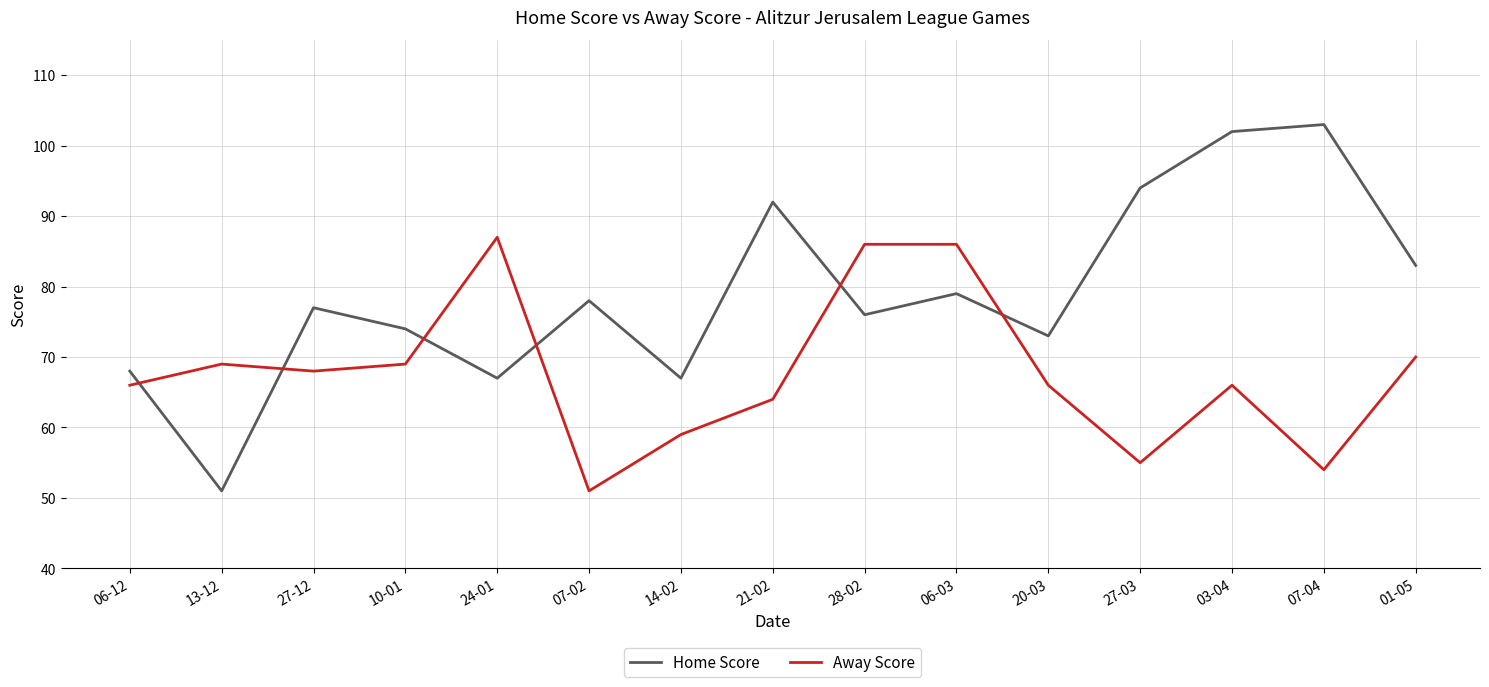

How many times do Home Score and Away Score cross each other?

6